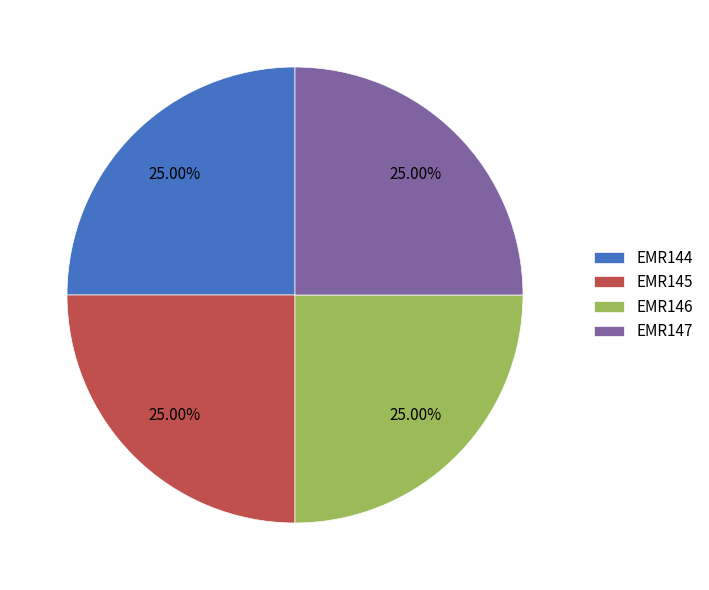

To the nearest percent, what is the combined percentage of EMR147 and EMR144?

50%